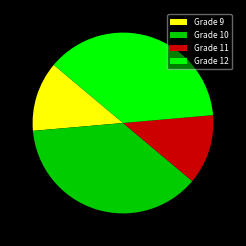

Does Grade 10 represent more than half of the total?

No